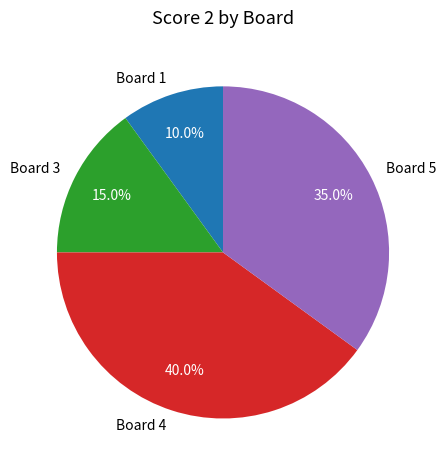

Is it true that Board 3 is 15% of the pie?

True